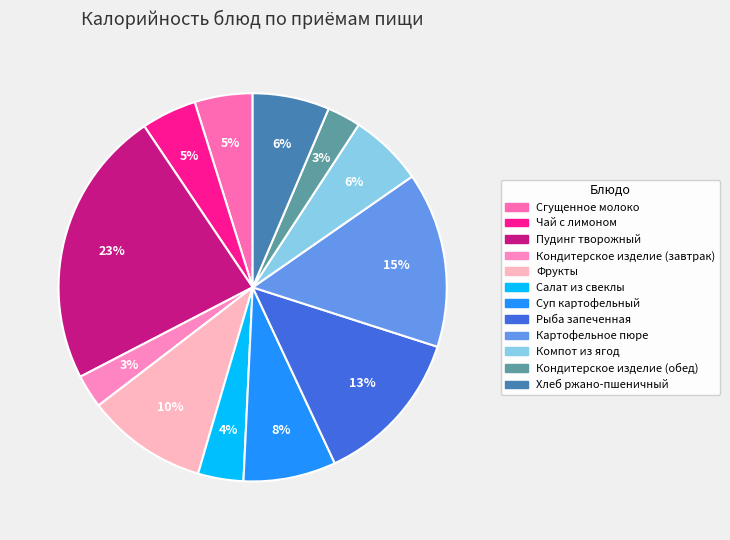

To the nearest percent, what is the combined percentage of Салат из свеклы and Пудинг творожный?

27%